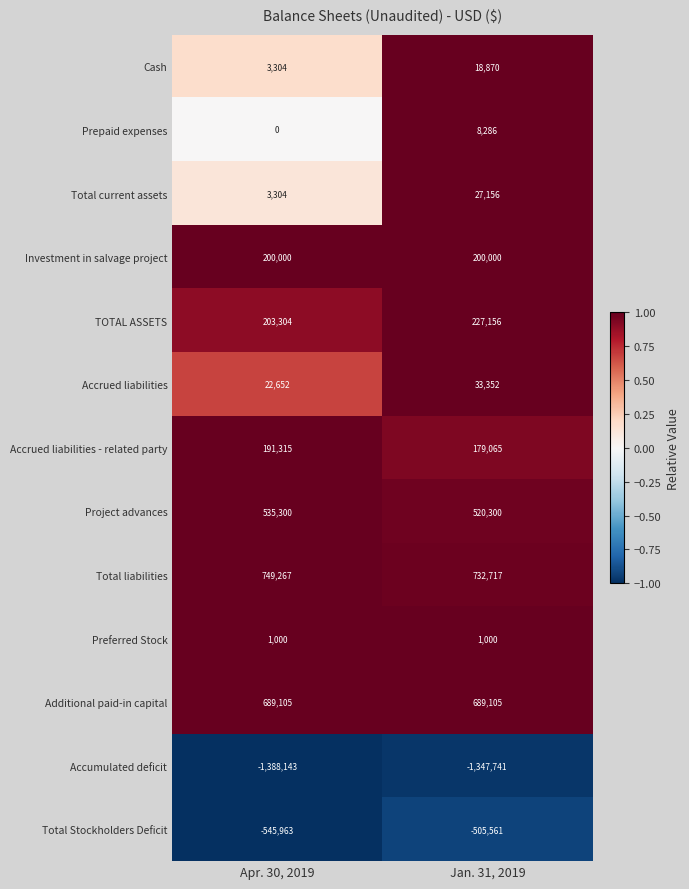

What is the spread (max minus min) of values at Jan. 31, 2019?

2080458